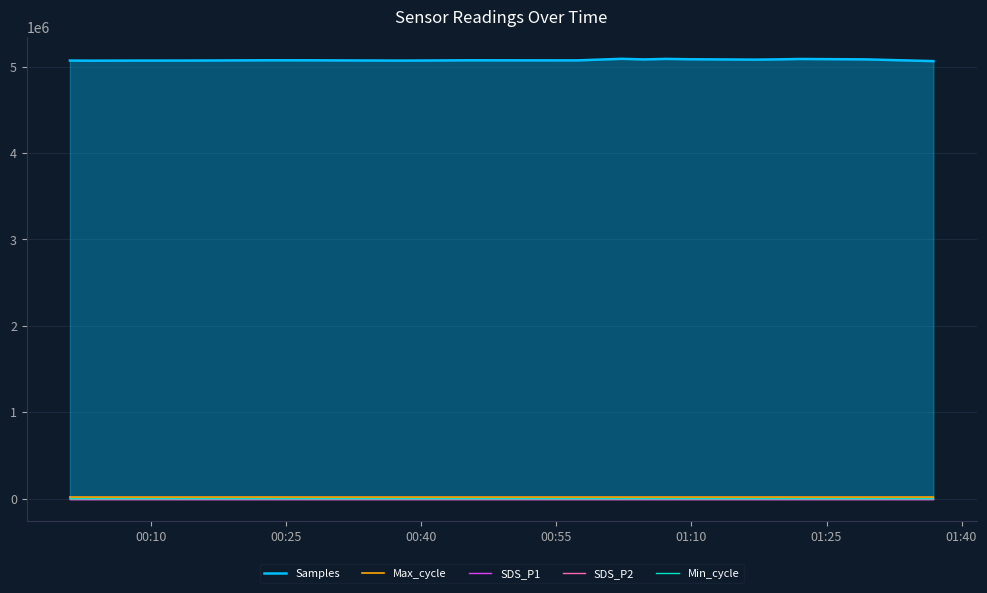

What is the difference between the maximum and minimum values in the Max_cycle series?

475.0